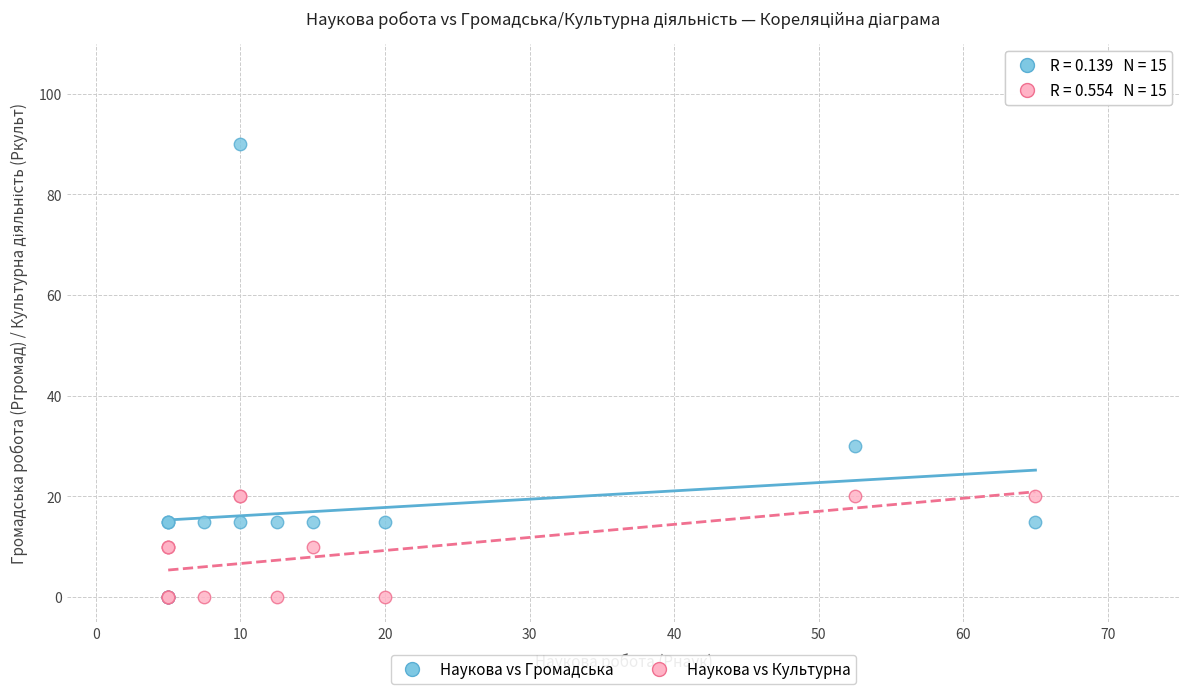

Across all series, what Y value is closest to 45?

30